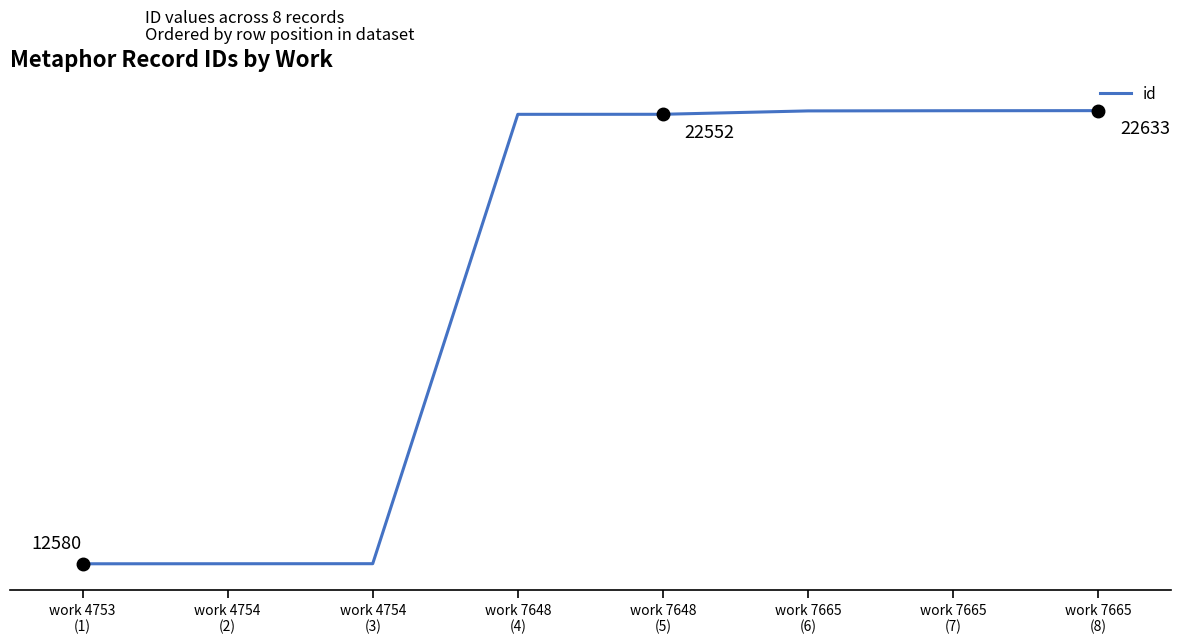

Is it true that the value at work 4753
(1) is 12580?

True